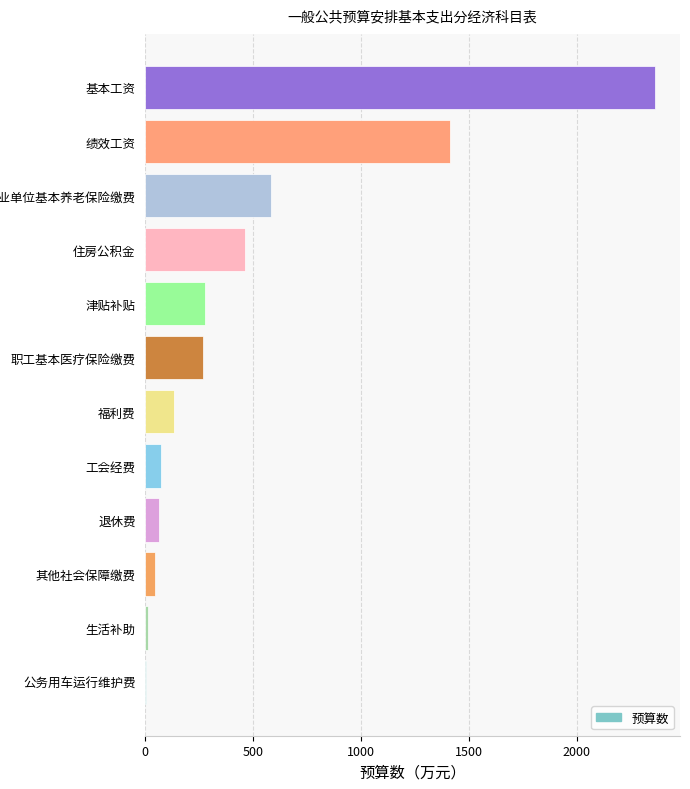

Which category has the highest value across all series?

基本工资